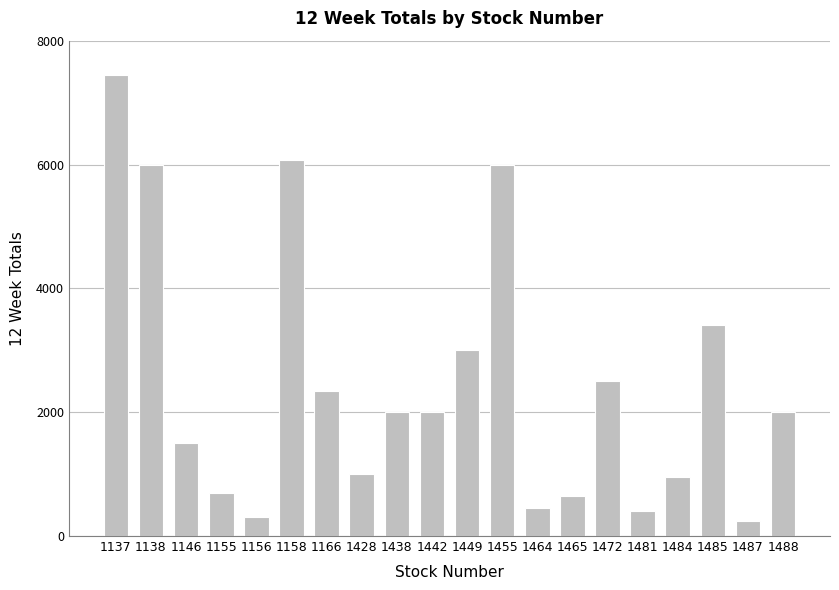

Reading left to right, transcribe all the data shown in this chart.

7440	6000	1500	700	300	6080	2350	1000	2000	2000	3000	6000	450	650	2500	400	960	3400	250	2000